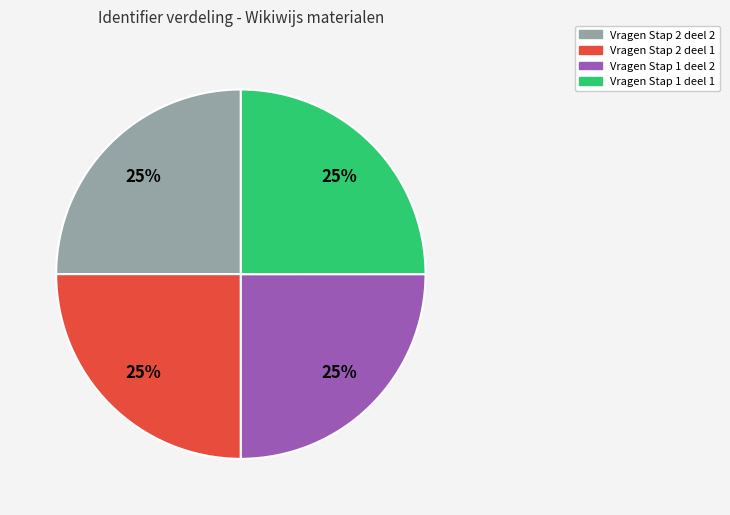

Is there any slice that represents more than half of the pie?

No